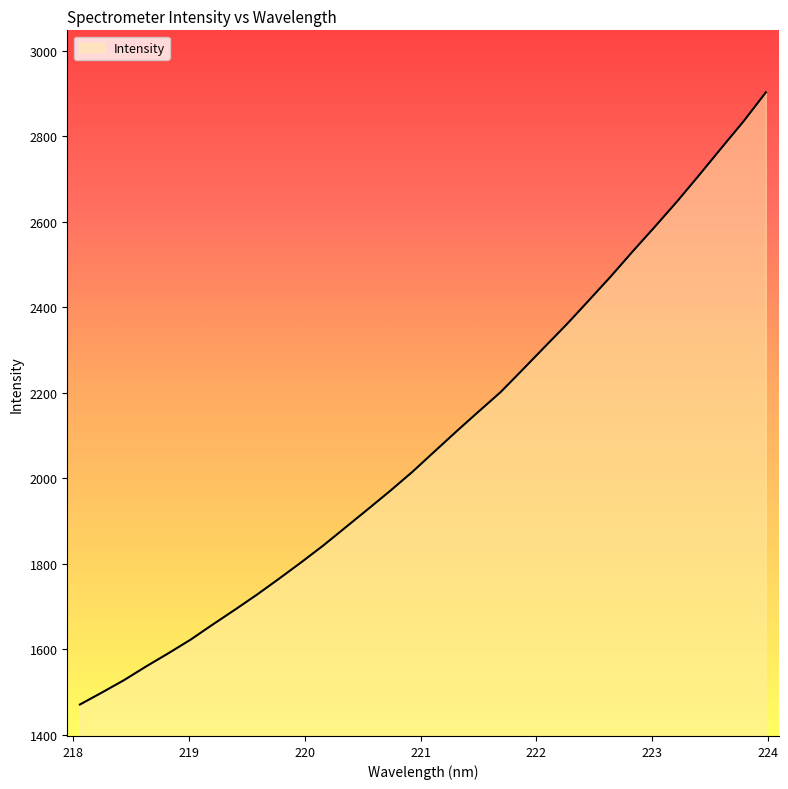

What is the greatest value displayed?

2902.4